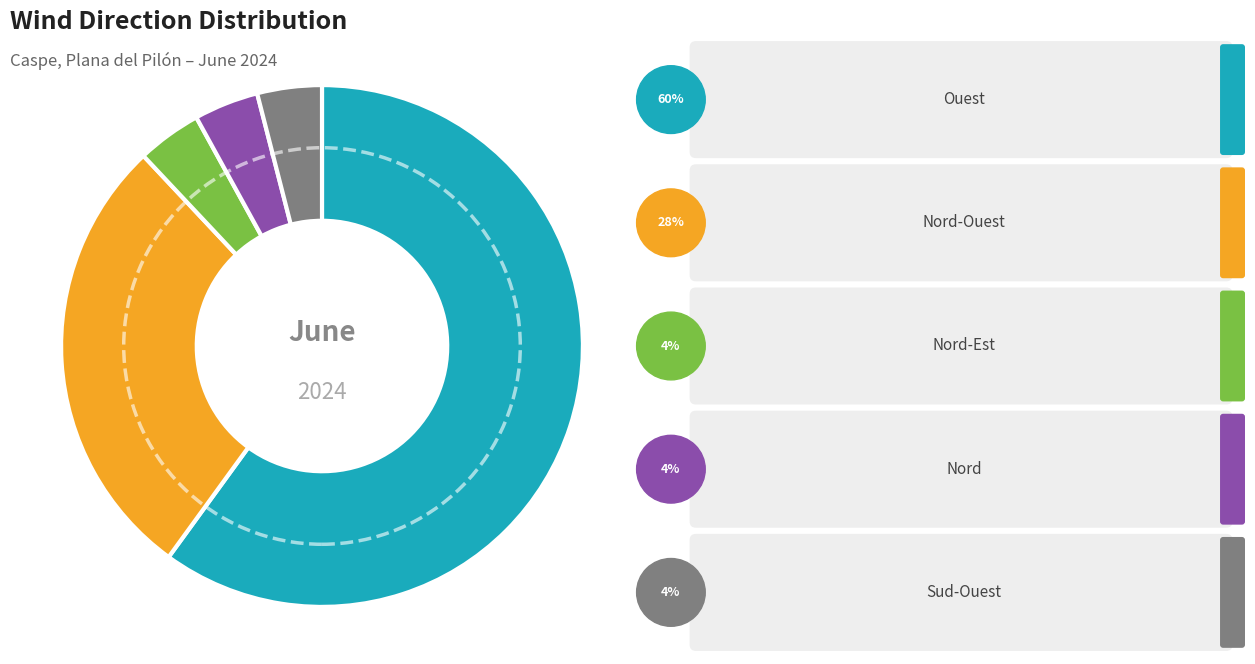

Is there any slice that represents more than half of the pie?

Yes